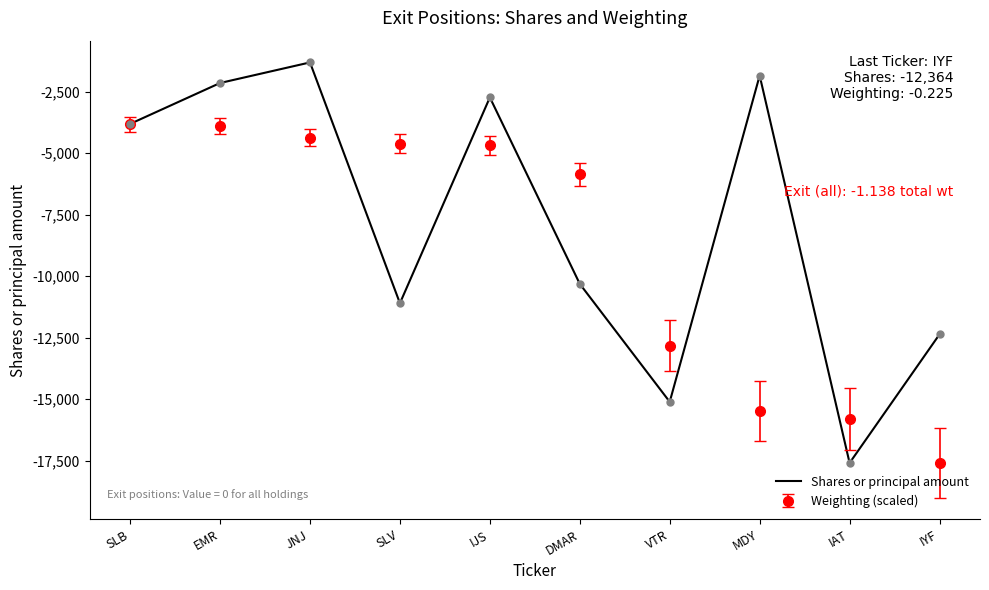

Where is Shares or principal amount nearest to the value -9453?

DMAR